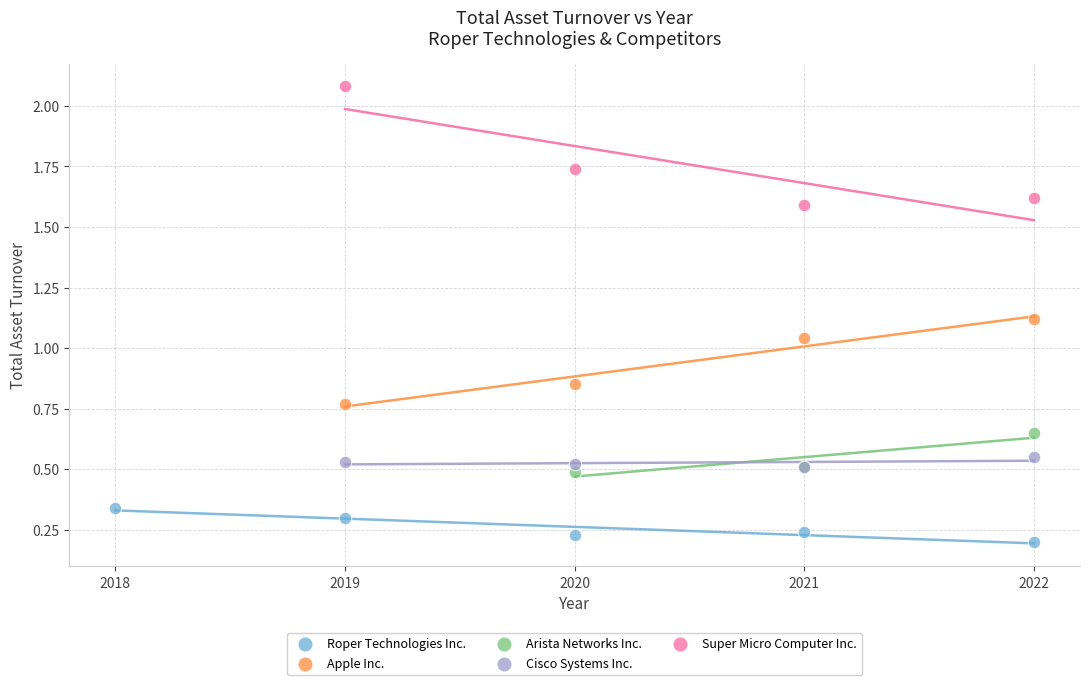

Which series reaches the minimum Y coordinate?

Roper Technologies Inc.